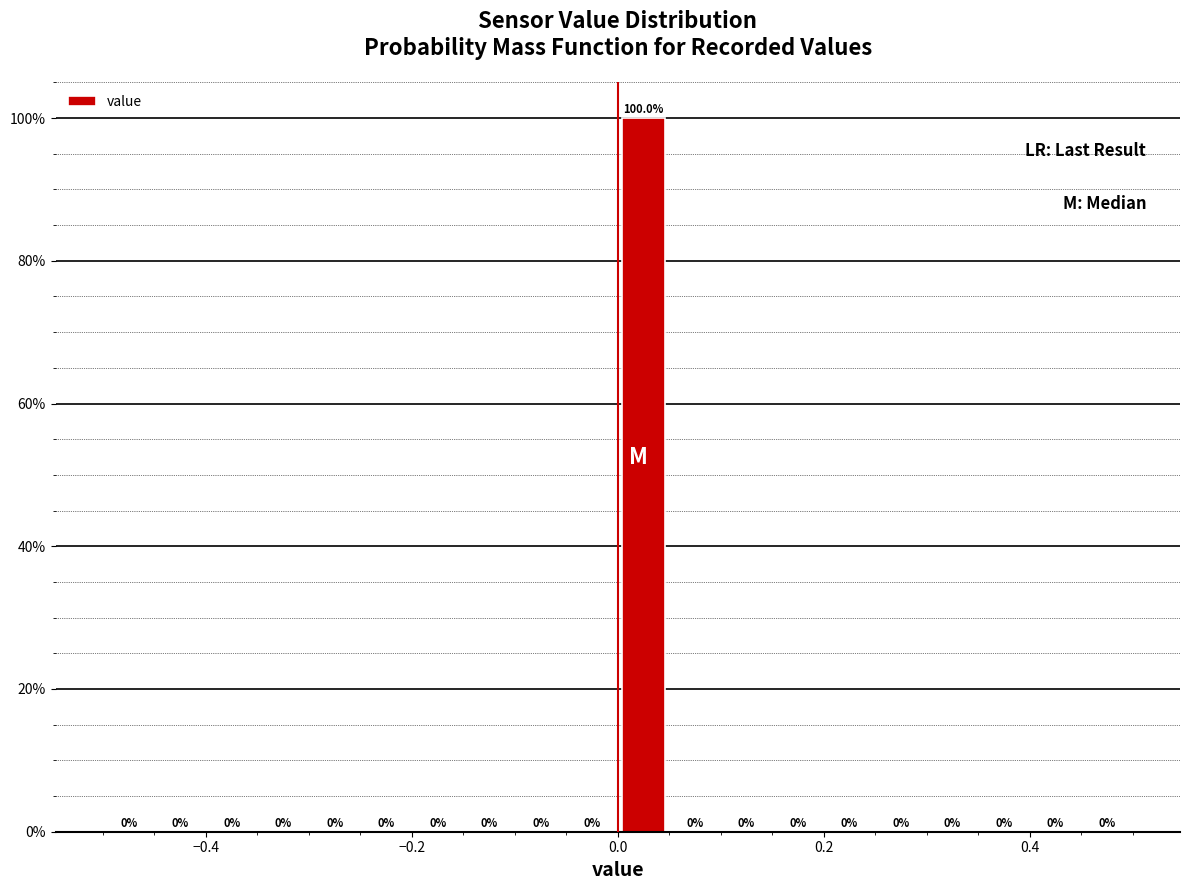

Read against the x-axis, roughly where is the centre of the tallest bar?

0.02